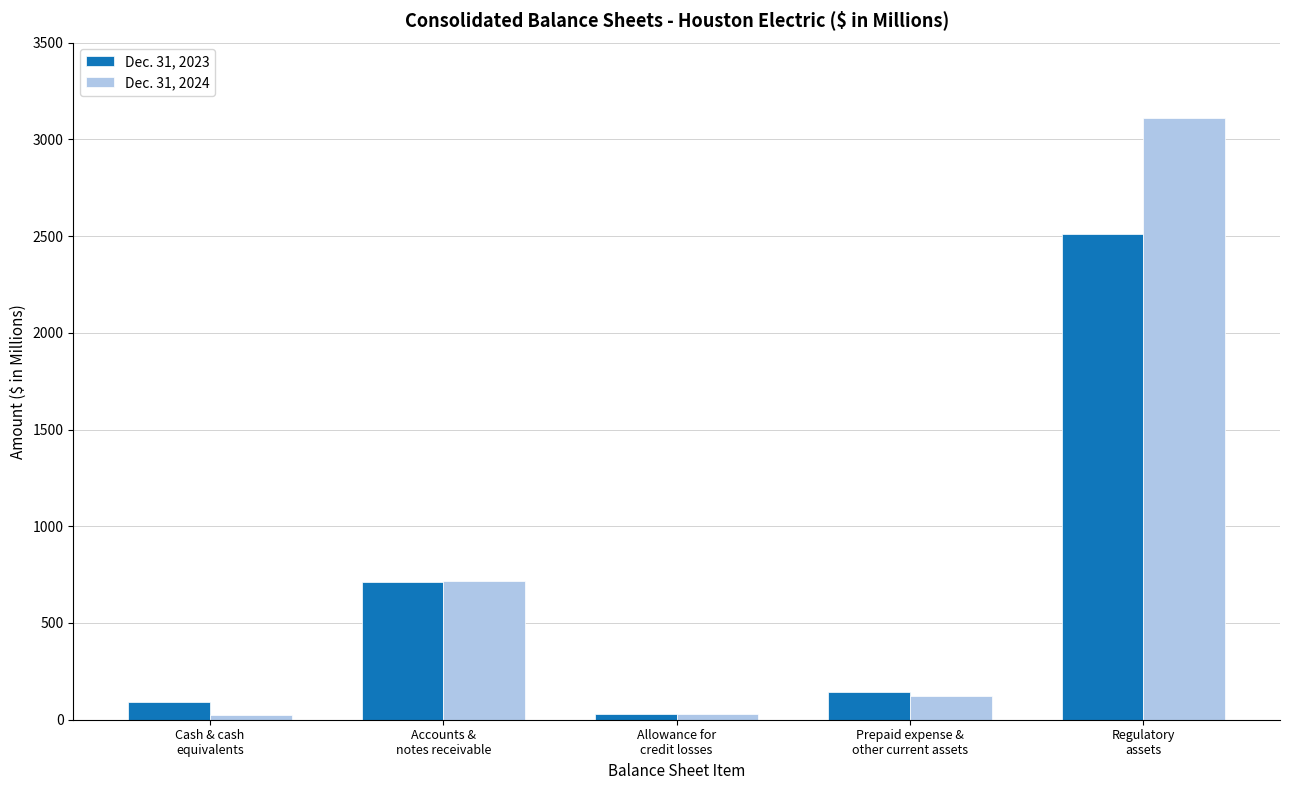

Which series has the widest spread of values?

Dec. 31, 2024